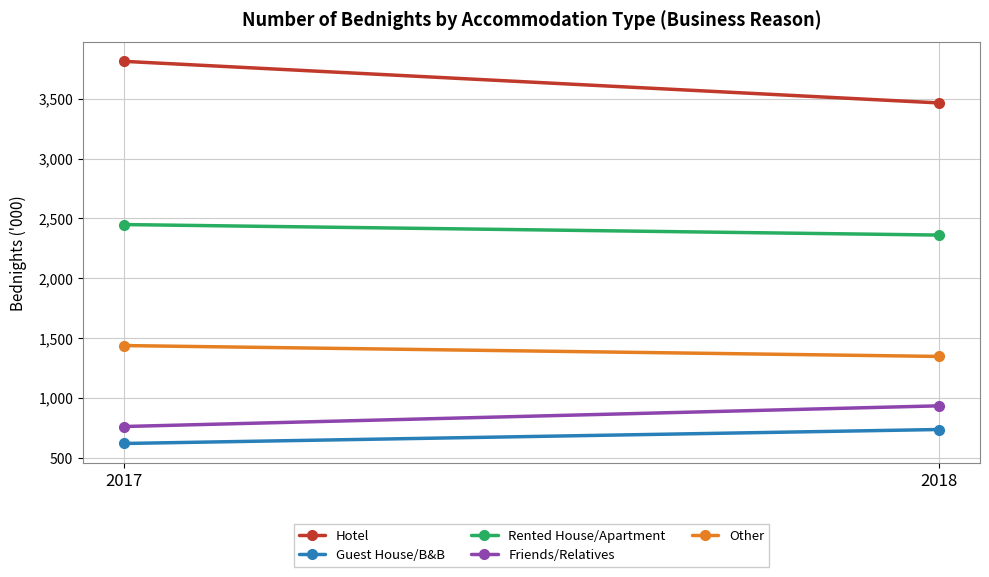

What is the approximate value of Hotel at 2017, to the nearest 50?

3800